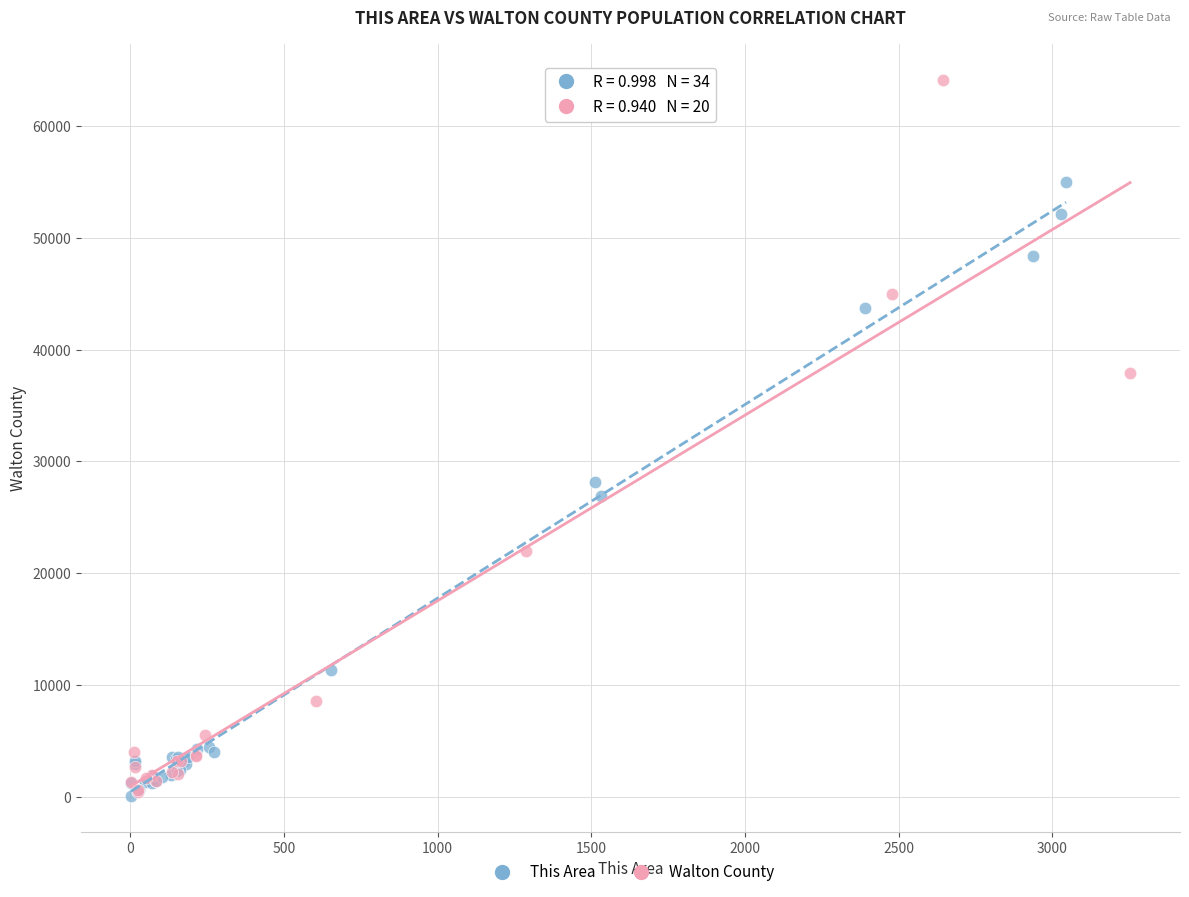

Which series has the widest spread of Y values?

Walton County